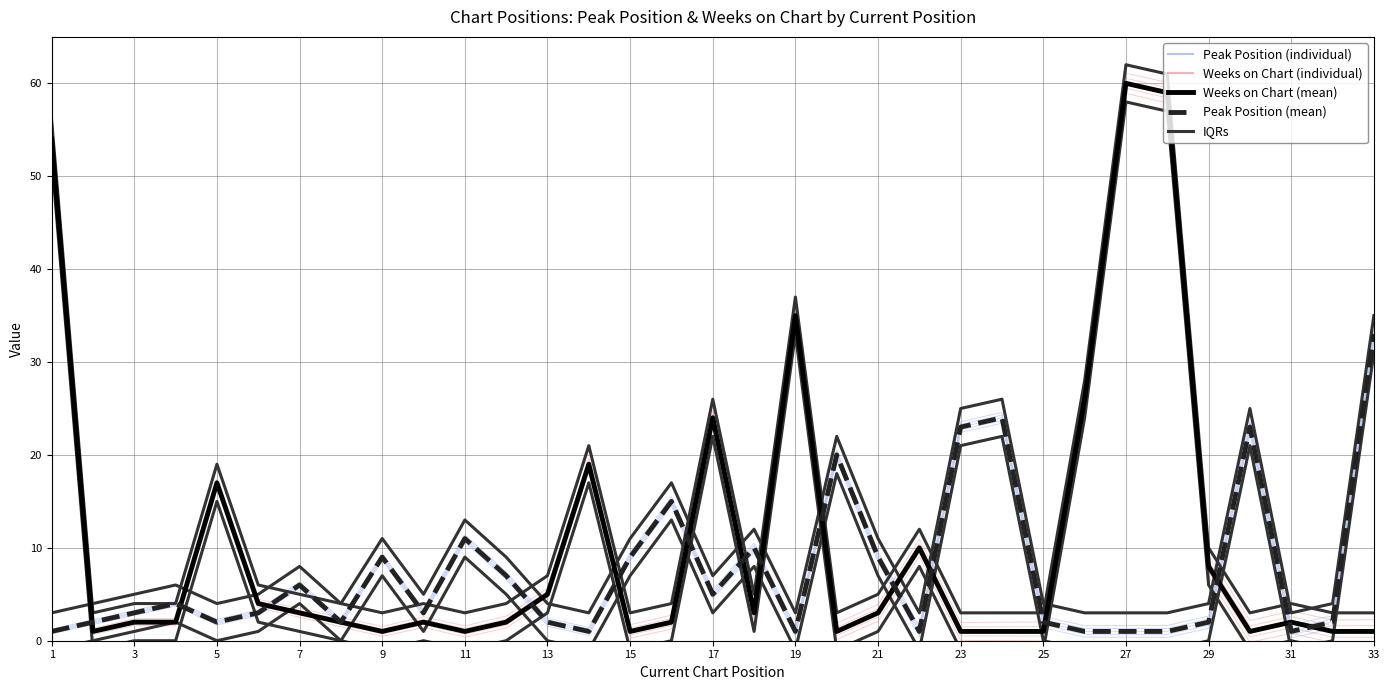

How many values in the Weeks on Chart series are below 2?

11